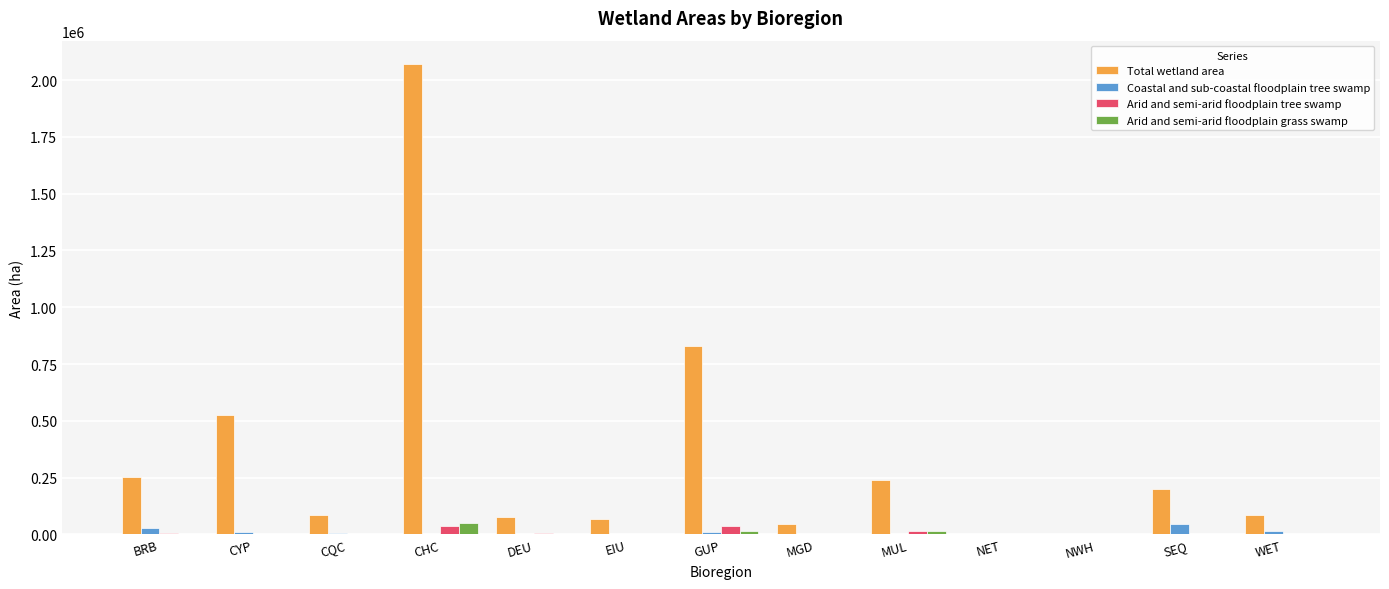

At which label is Total wetland area closest to 1035097?

GUP